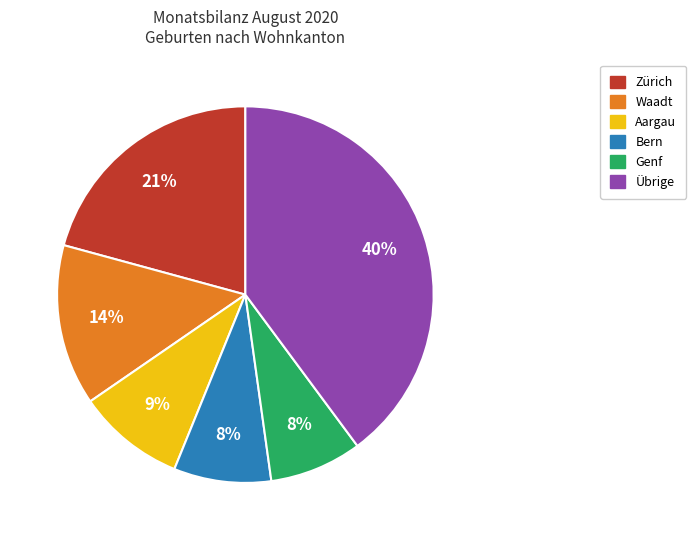

To the nearest percent, what is the average slice percentage?

17%